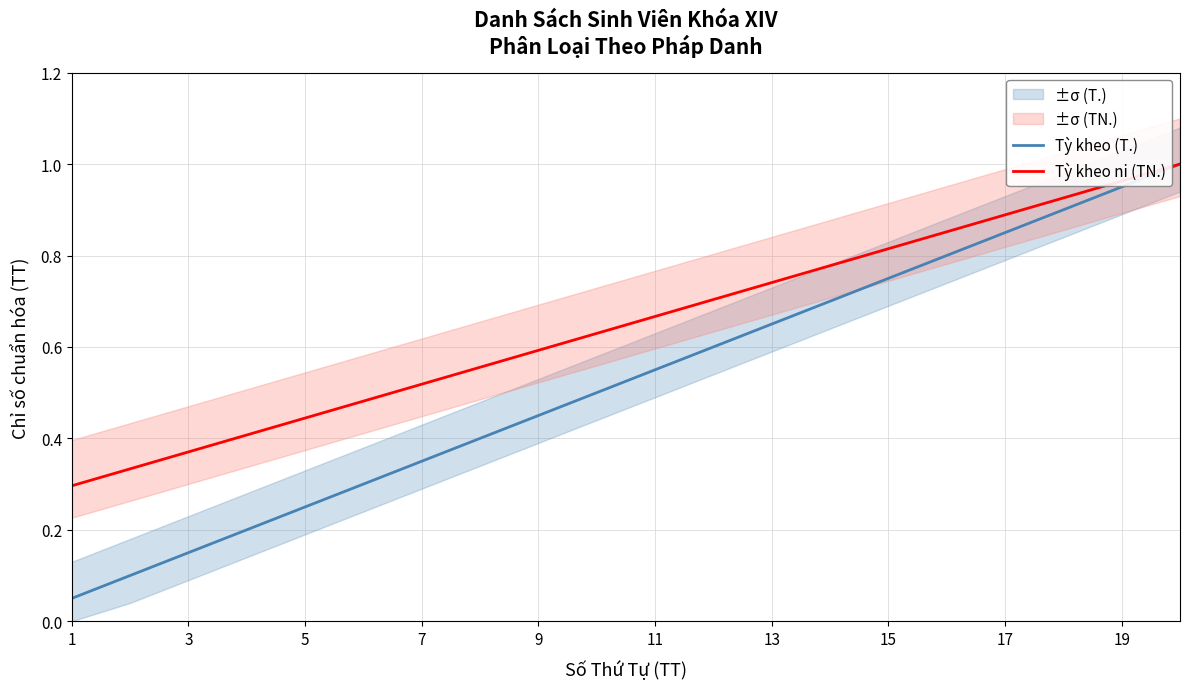

True or false: Tỳ kheo ni (TN.) has a value of 0.9 at 11.

False